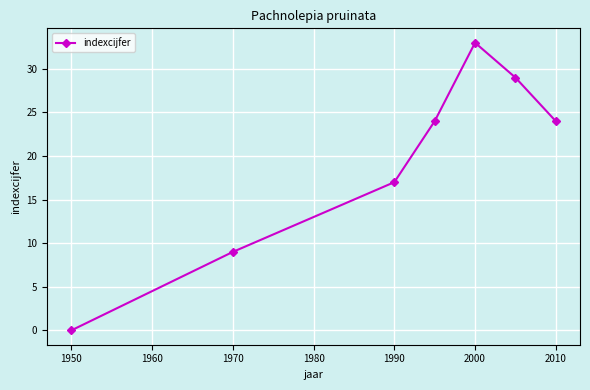

What is the maximum value shown in the chart?

33